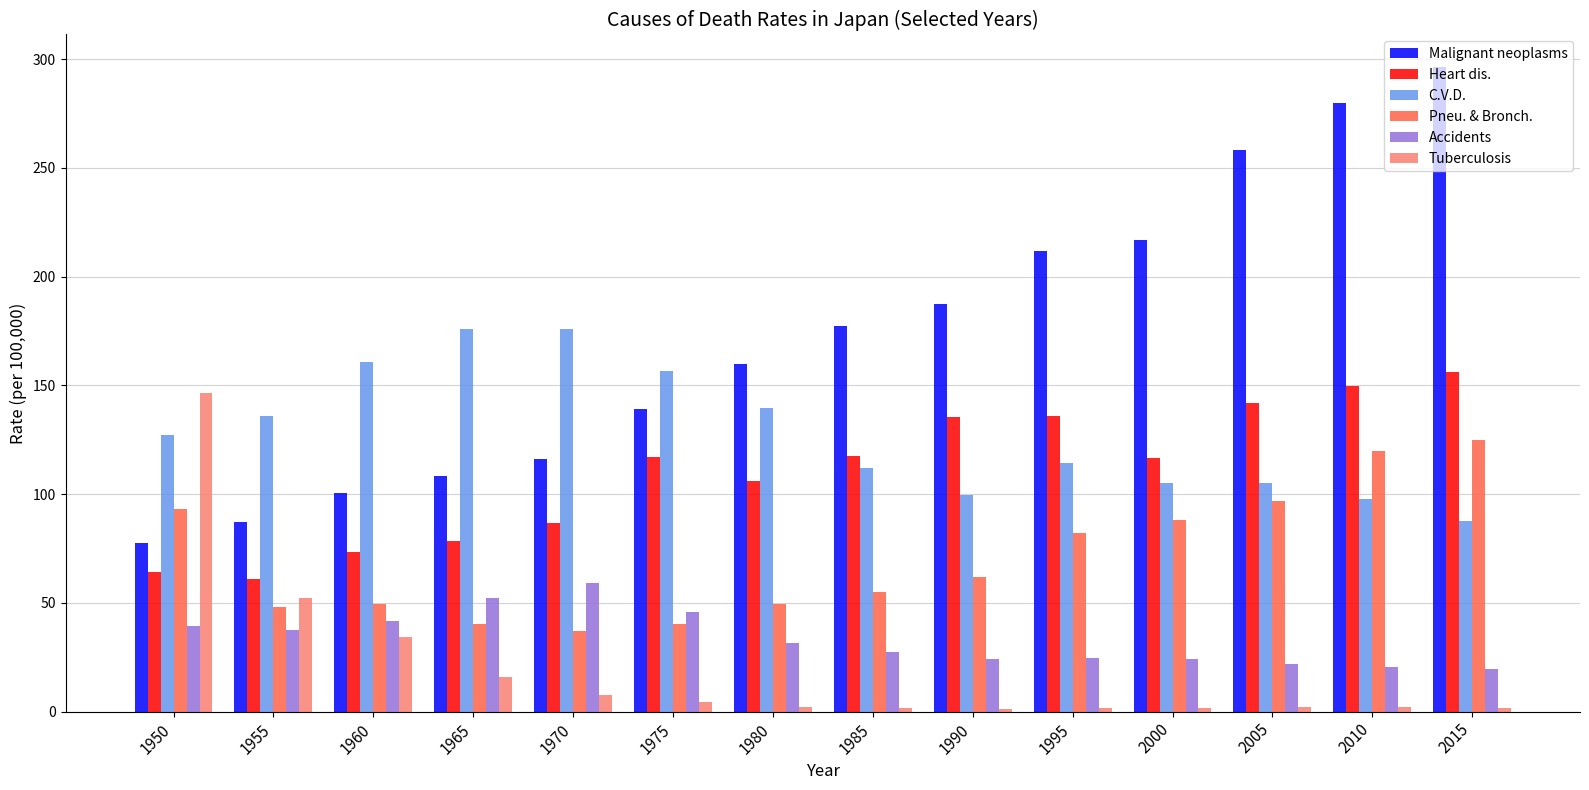

Are the bars grouped side by side (vs. stacked)?

Yes